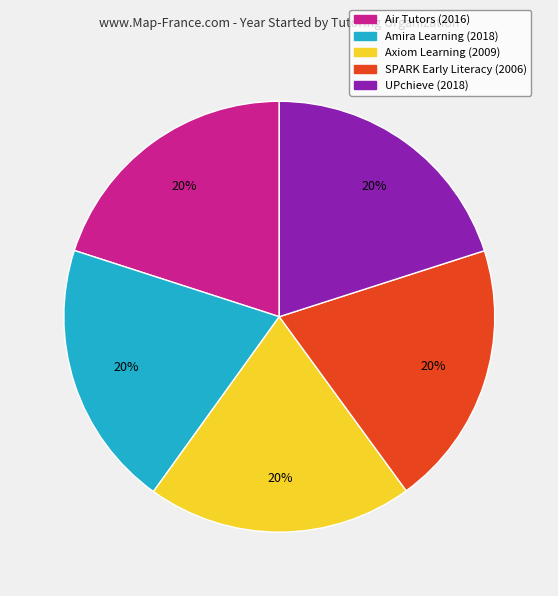

Is there any slice that represents more than half of the pie?

No